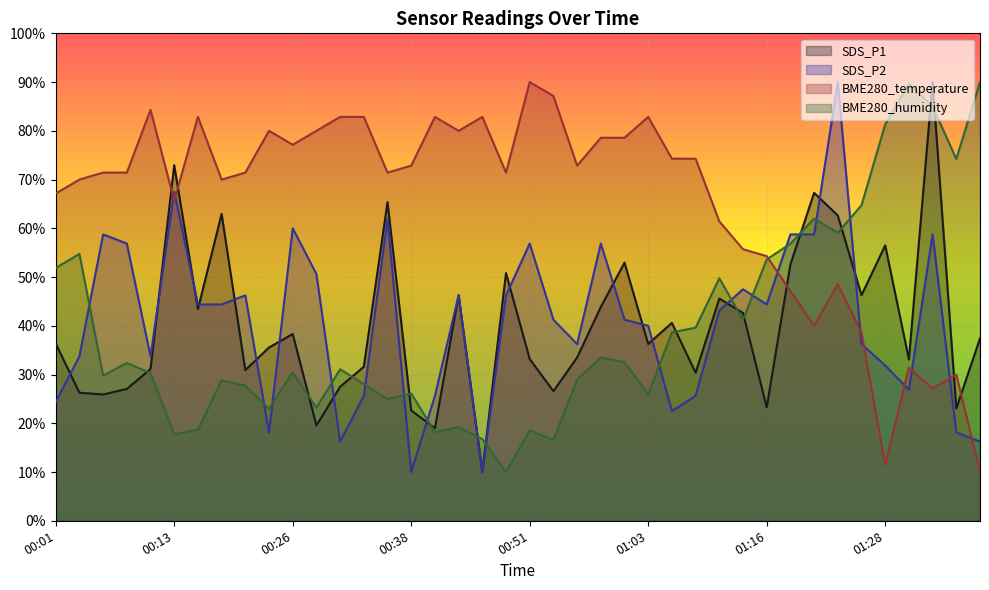

Which series has the largest range (max minus min)?

SDS_P1